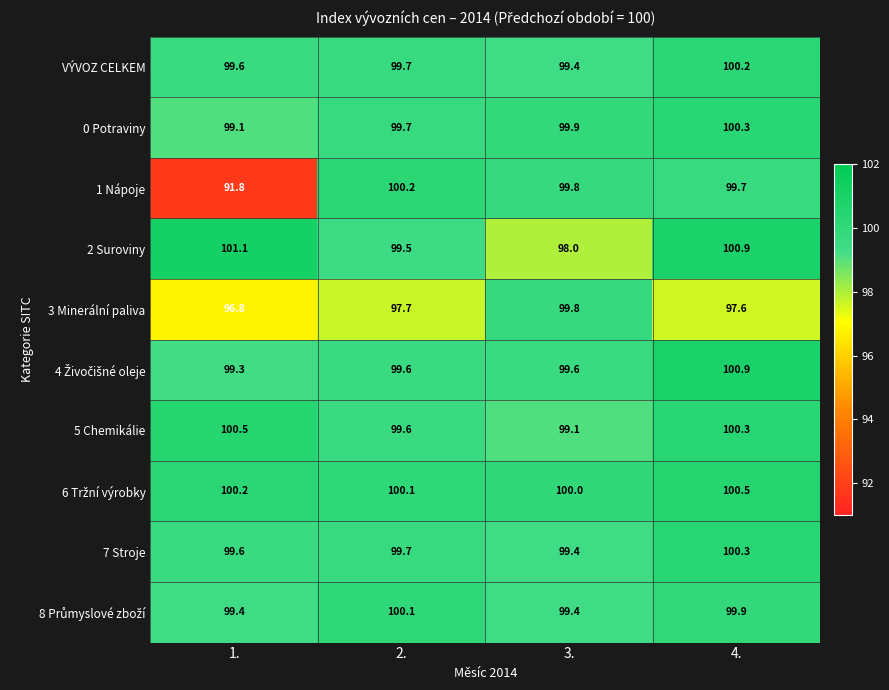

At which category is the sum across all series the highest?

4.